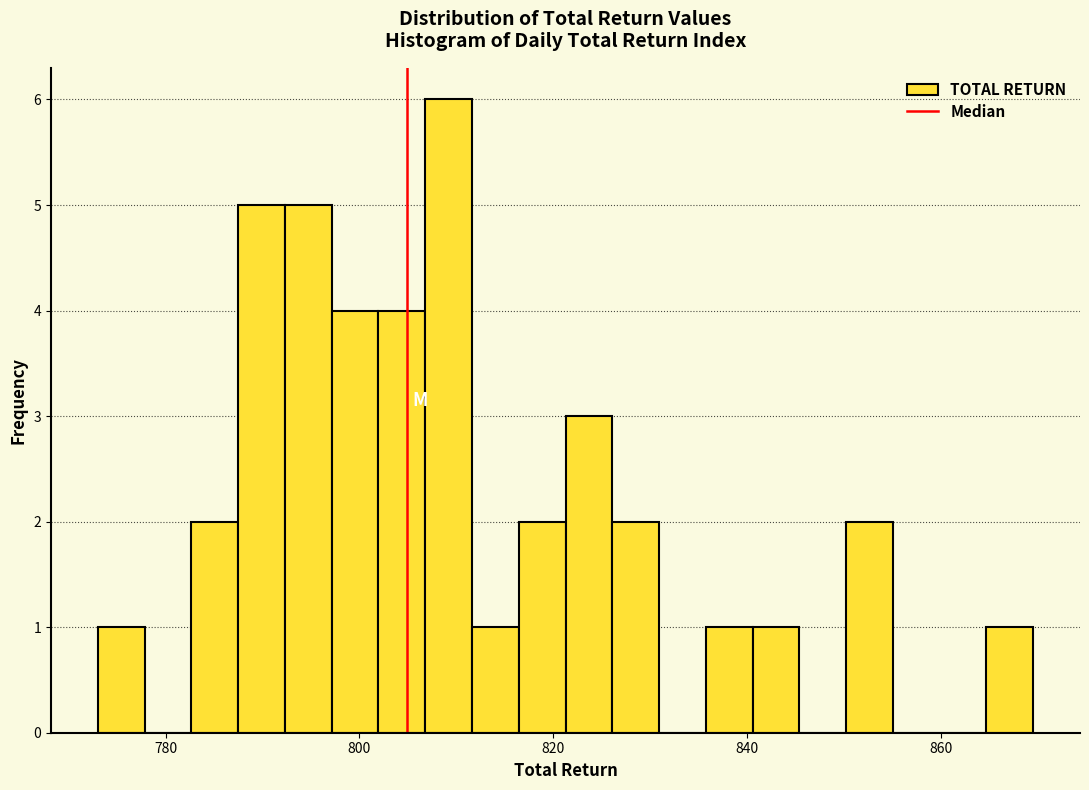

Around what value on the x-axis is the tallest bar? Give the approximate position of its centre, as read against the axis.

810